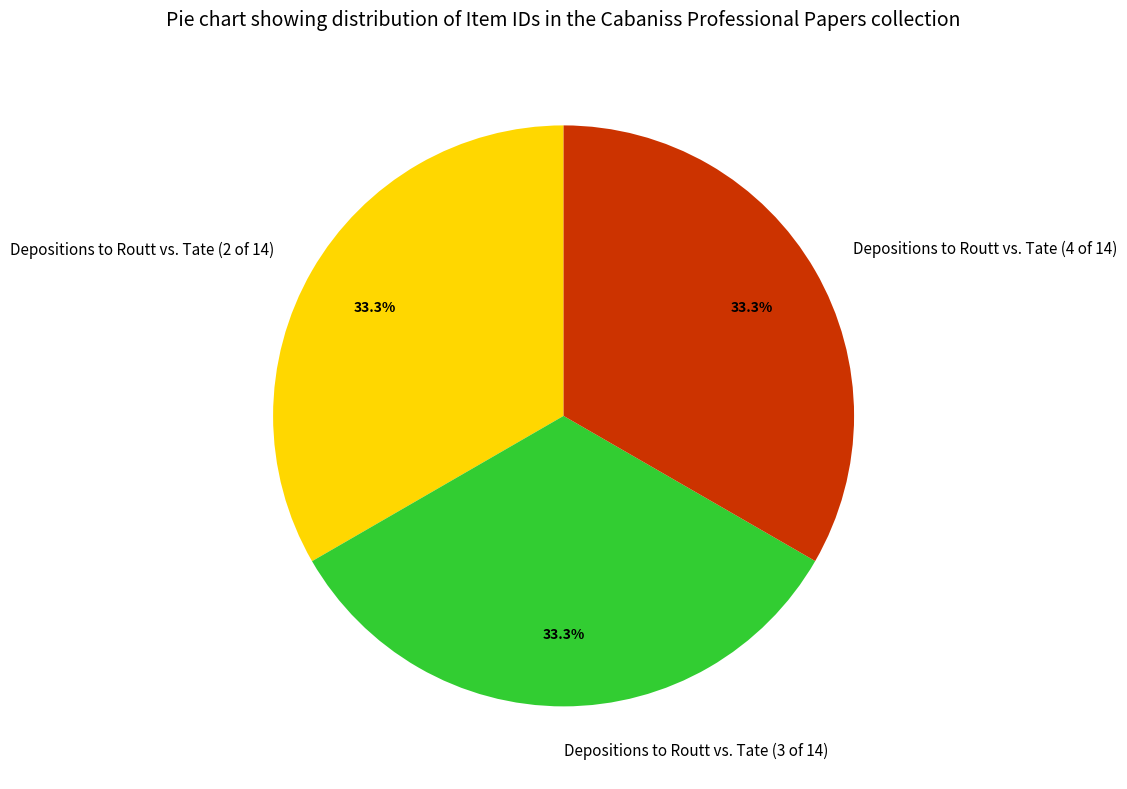

To the nearest percent, what is the combined percentage of Depositions to Routt vs. Tate (2 of 14) and Depositions to Routt vs. Tate (4 of 14)?

67%